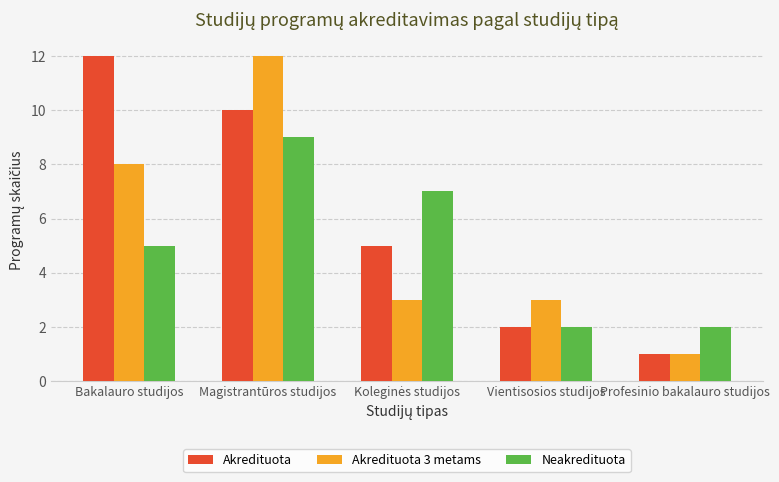

At Magistrantūros studijos, list the series in order from smallest to largest.

Neakredituota, Akredituota, Akredituota 3 metams